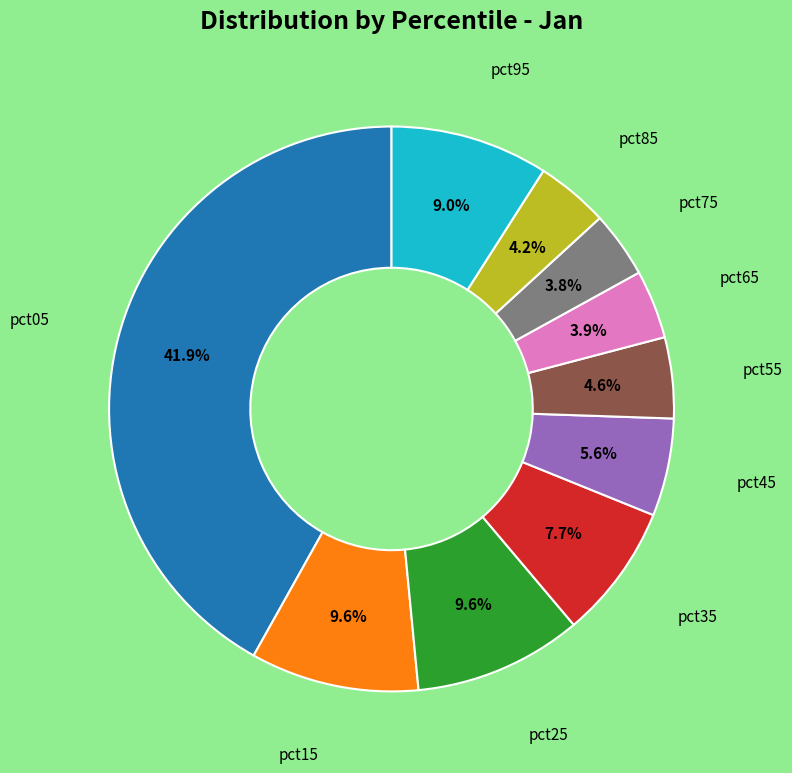

Does any single category account for the majority?

No